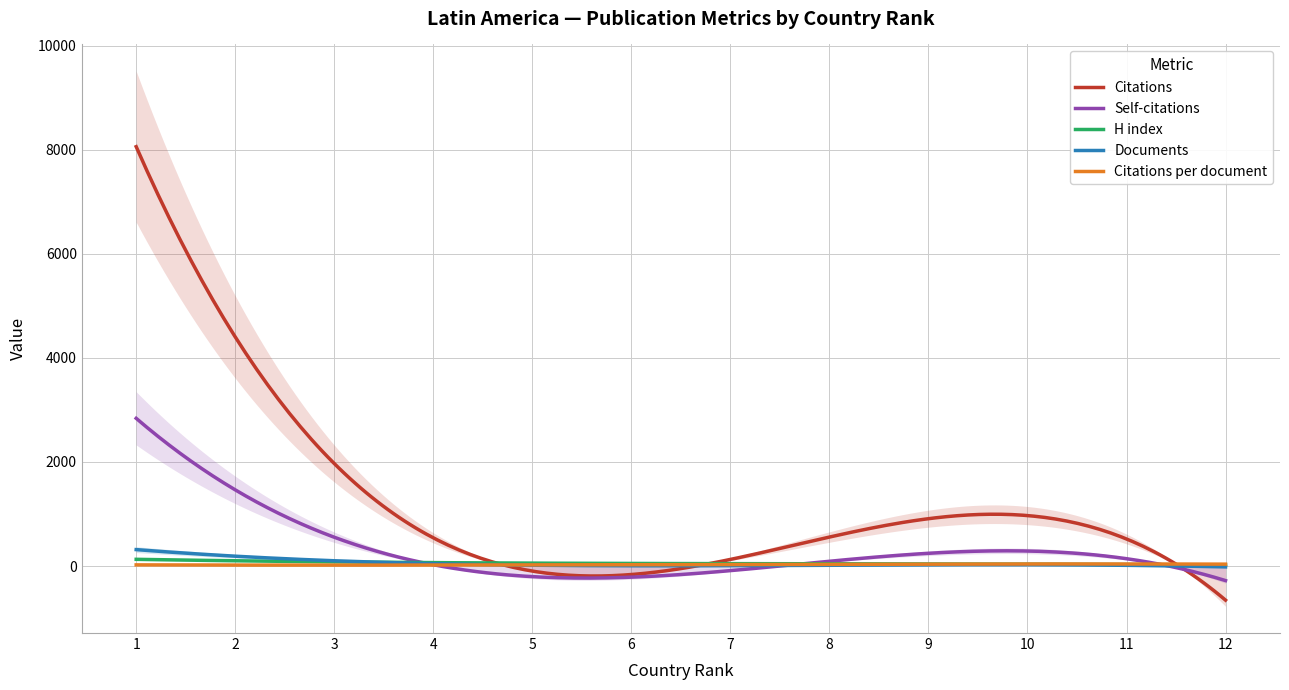

Where is H index nearest to the value 71?

6